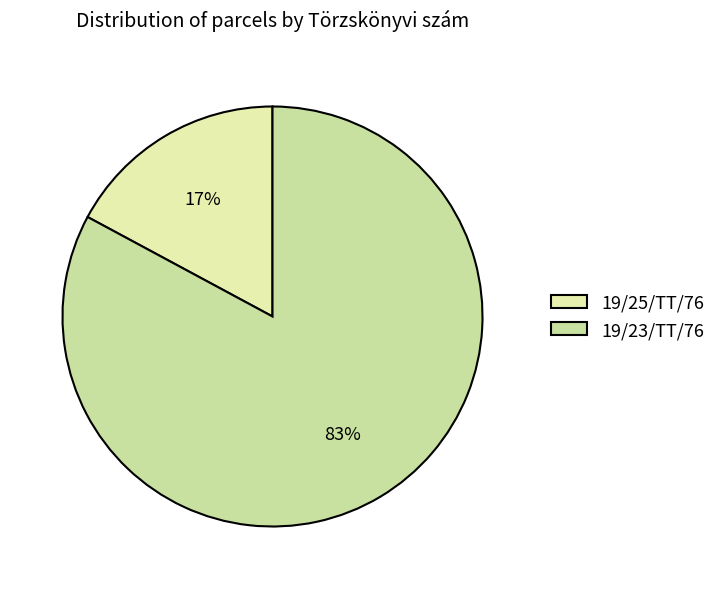

True or false: 19/25/TT/76 accounts for 17% of the total.

True